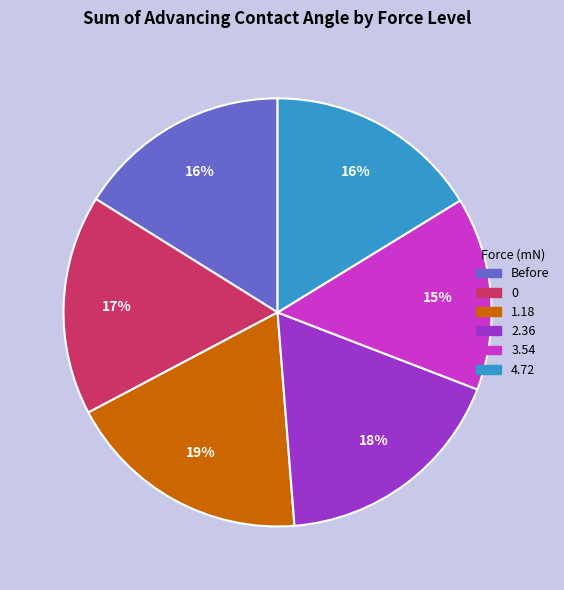

True or false: Before accounts for 25% of the total.

False